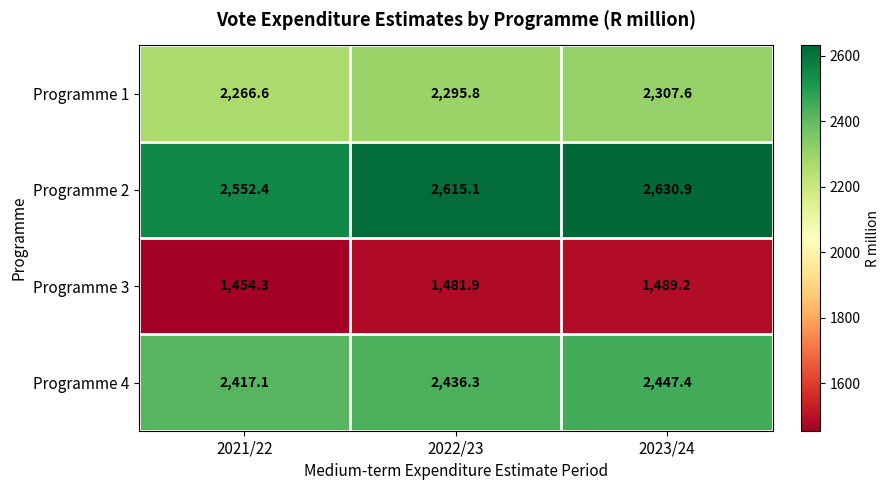

At which label does Programme 1 first exceed 2295?

2022/23